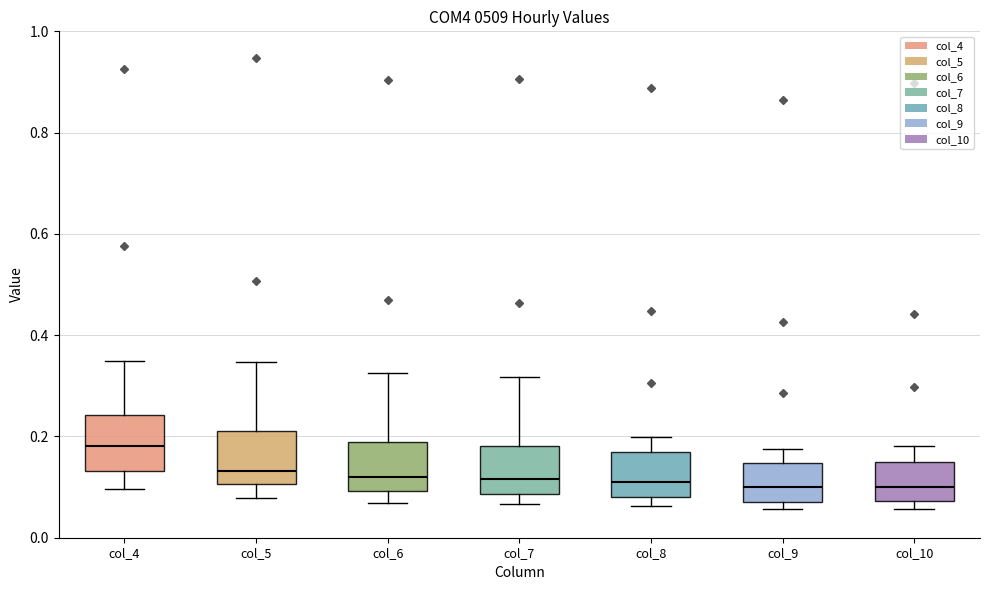

Which box's median line is the highest?

col_4